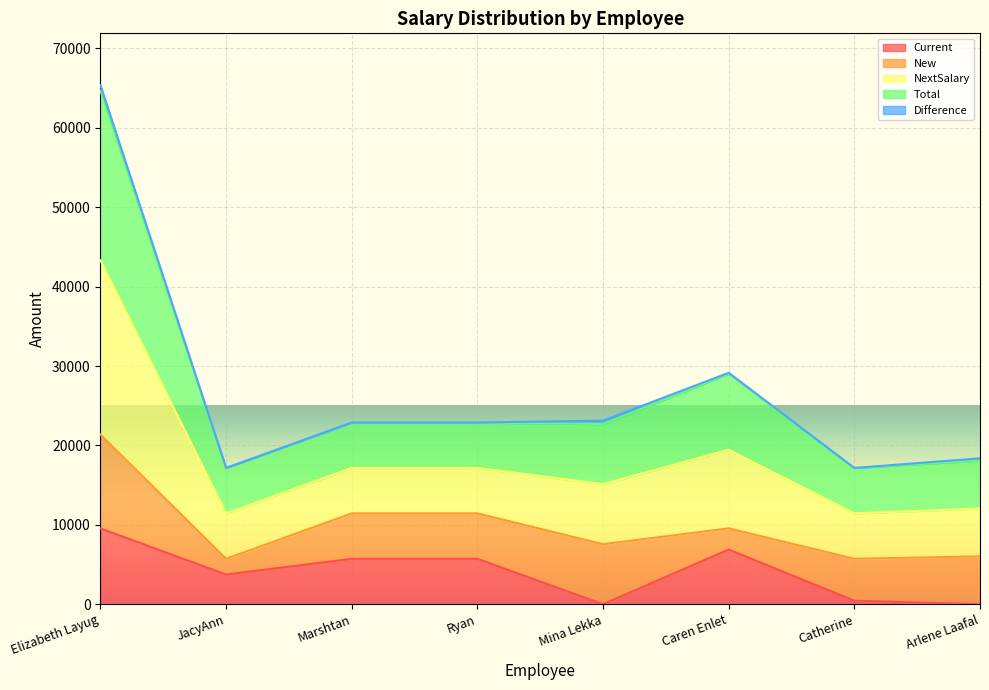

List the labels in order of Total value, largest first.

Elizabeth Layug, Caren Enlet, Marshtan, Ryan, Mina Lekka, Arlene Laafal, JacyAnn, Catherine